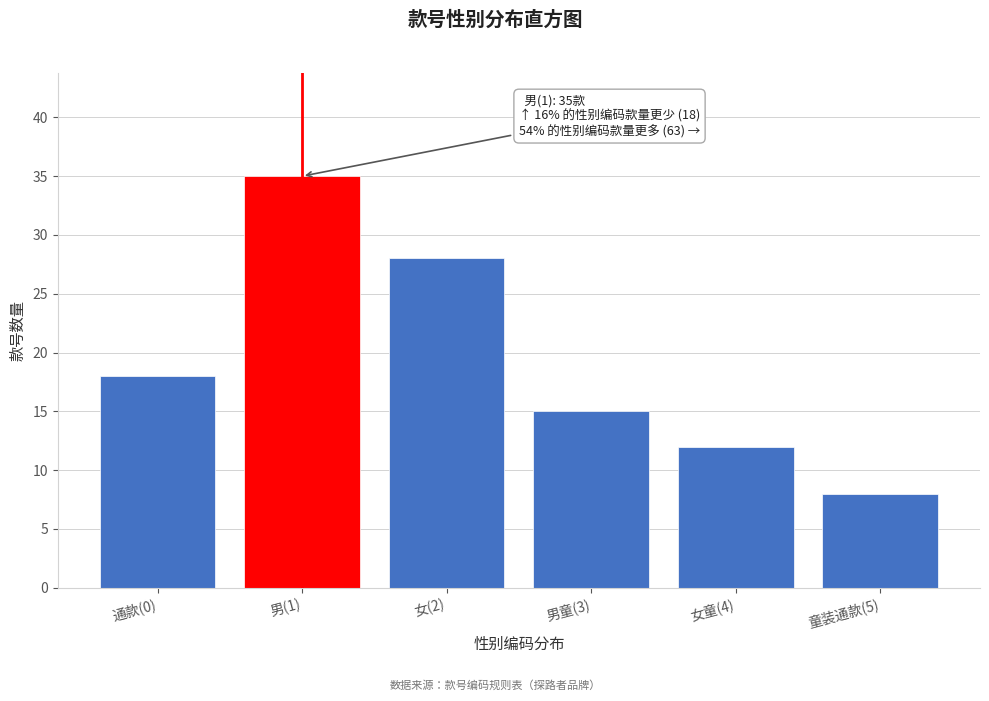

Reading left to right, transcribe all the data shown in this chart.

18	35	28	15	12	8